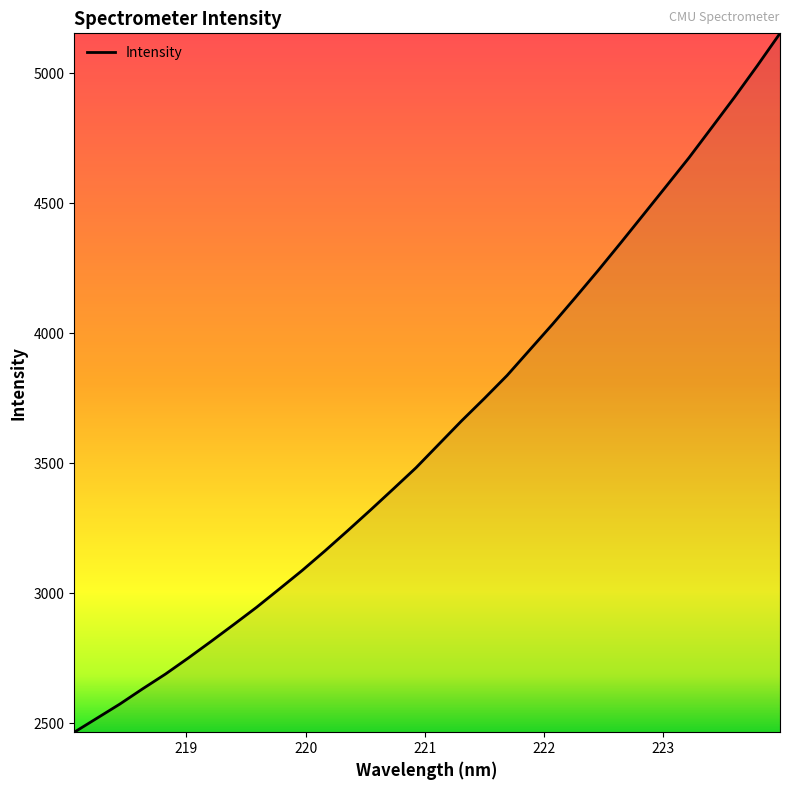

What is the smallest value displayed?

2466.2